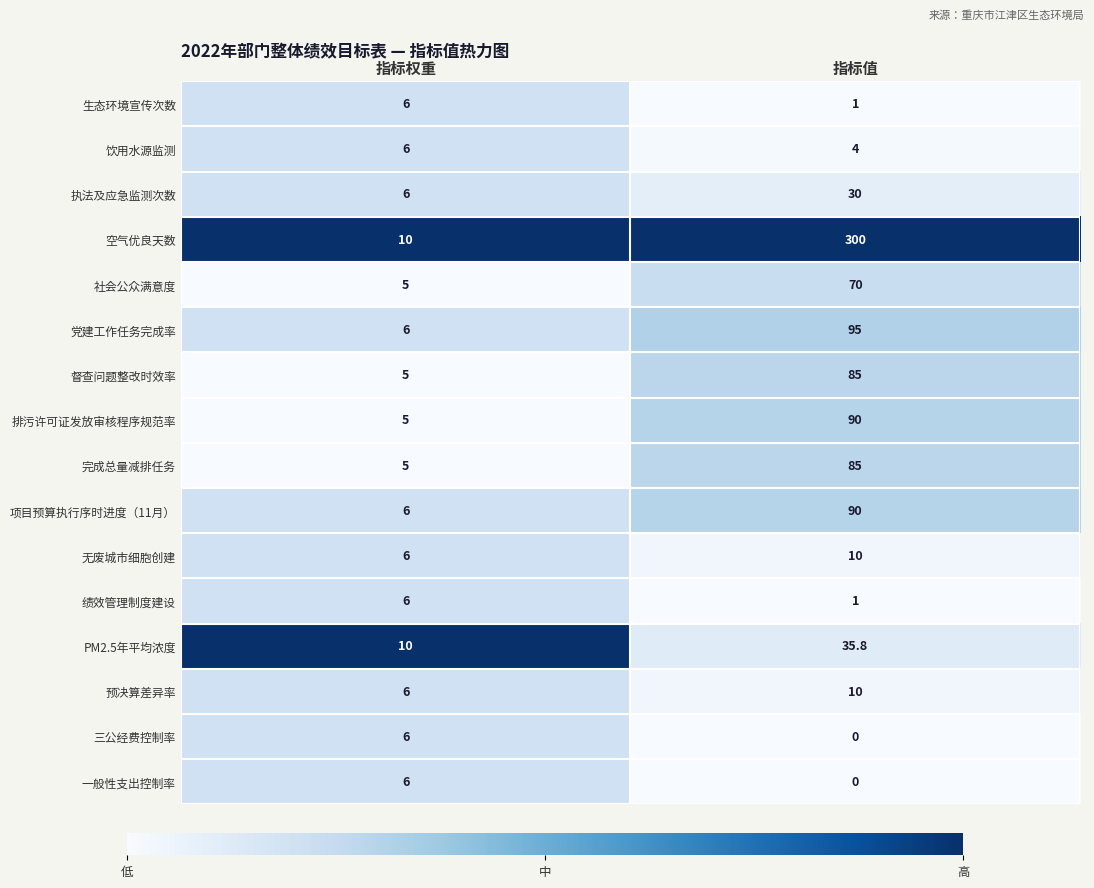

What is the approximate value of 完成总量减排任务 at 指标权重?

5.0